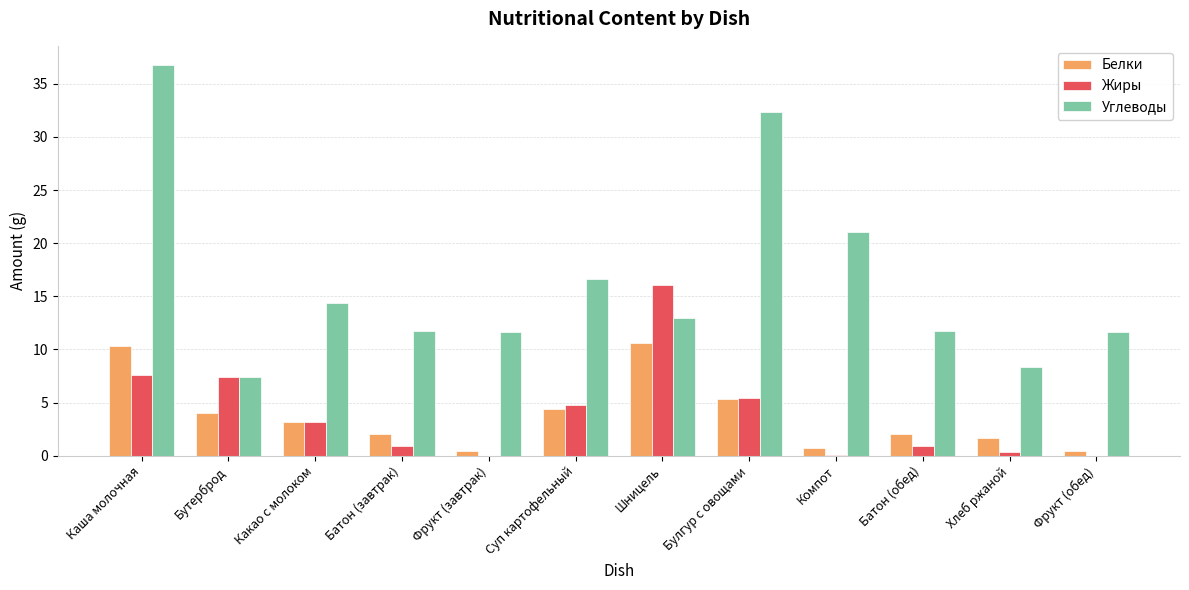

What are all the series names shown in the legend?

Белки, Жиры, Углеводы